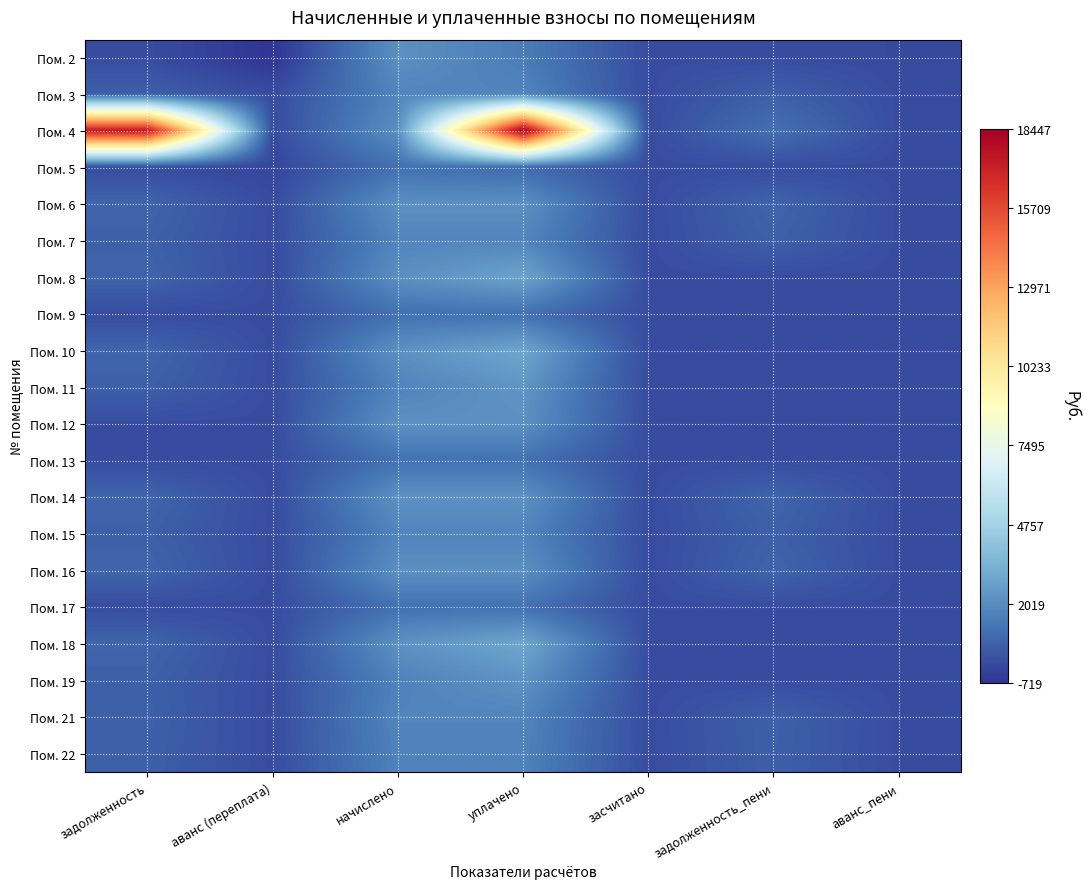

Reading left to right, extract all data points from this chart.

Пом. 2: задолженность=0.0	аванс (переплата)=-719.0	начислено=2156.9	уплачено=1488.8	засчитано=0.0	задолженность_пени=0.0	аванс_пени=-50.9
Пом. 3: задолженность=589.9	аванс (переплата)=0.0	начислено=1769.8	уплачено=1769.8	засчитано=0.0	задолженность_пени=589.9	аванс_пени=0.0
Пом. 4: задолженность=17437.3	аванс (переплата)=0.0	начислено=2112.7	уплачено=18446.8	засчитано=0.0	задолженность_пени=1103.1	аванс_пени=0.0
Пом. 5: задолженность=0.0	аванс (переплата)=-191.3	начислено=1106.1	уплачено=914.8	засчитано=0.0	задолженность_пени=0.0	аванс_пени=0.0
Пом. 6: задолженность=719.0	аванс (переплата)=0.0	начислено=2156.9	уплачено=2156.9	засчитано=0.0	задолженность_пени=719.0	аванс_пени=0.0
Пом. 7: задолженность=594.8	аванс (переплата)=0.0	начислено=1784.5	уплачено=1784.5	засчитано=0.0	задолженность_пени=594.8	аванс_пени=0.0
Пом. 8: задолженность=710.4	аванс (переплата)=0.0	начислено=2131.1	уплачено=2841.4	засчитано=0.0	задолженность_пени=0.0	аванс_пени=0.0
Пом. 9: задолженность=0.0	аванс (переплата)=0.0	начислено=1113.5	уплачено=1113.5	засчитано=0.0	задолженность_пени=0.0	аванс_пени=0.0
Пом. 10: задолженность=726.3	аванс (переплата)=0.0	начислено=2179.0	уплачено=2905.4	засчитано=0.0	задолженность_пени=0.0	аванс_пени=0.0
Пом. 11: задолженность=580.1	аванс (переплата)=0.0	начислено=1740.3	уплачено=2320.4	засчитано=0.0	задолженность_пени=0.0	аванс_пени=0.0
Пом. 12: задолженность=0.0	аванс (переплата)=0.0	начислено=2160.6	уплачено=2160.6	засчитано=0.0	задолженность_пени=0.0	аванс_пени=0.0
Пом. 13: задолженность=0.0	аванс (переплата)=0.0	начислено=1131.9	уплачено=1131.9	засчитано=0.0	задолженность_пени=0.0	аванс_пени=0.0
Пом. 14: задолженность=727.6	аванс (переплата)=0.0	начислено=2182.7	уплачено=2182.7	засчитано=0.0	задолженность_пени=727.6	аванс_пени=0.0
Пом. 15: задолженность=586.2	аванс (переплата)=0.0	начислено=1758.7	уплачено=1758.7	засчитано=0.0	задолженность_пени=586.2	аванс_пени=0.0
Пом. 16: задолженность=716.5	аванс (переплата)=0.0	начислено=2149.5	уплачено=2149.5	засчитано=0.0	задолженность_пени=716.5	аванс_пени=0.0
Пом. 17: задолженность=0.0	аванс (переплата)=0.0	начислено=1128.2	уплачено=1128.2	засчитано=0.0	задолженность_пени=0.0	аванс_пени=0.0
Пом. 18: задолженность=732.5	аванс (переплата)=0.0	начислено=2197.4	уплачено=2929.9	засчитано=0.0	задолженность_пени=0.0	аванс_пени=0.0
Пом. 19: задолженность=561.6	аванс (переплата)=0.0	начислено=1685.0	уплачено=2246.6	засчитано=0.0	задолженность_пени=0.0	аванс_пени=0.0
Пом. 21: задолженность=587.5	аванс (переплата)=0.0	начислено=1762.4	уплачено=1762.4	засчитано=0.0	задолженность_пени=587.5	аванс_пени=0.0
Пом. 22: задолженность=559.2	аванс (переплата)=0.0	начислено=1677.6	уплачено=1677.6	засчитано=0.0	задолженность_пени=559.2	аванс_пени=0.0